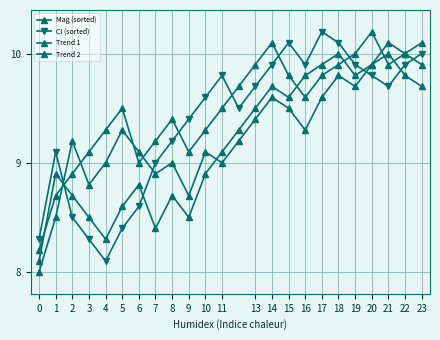

How many categories are shown in the chart?

24